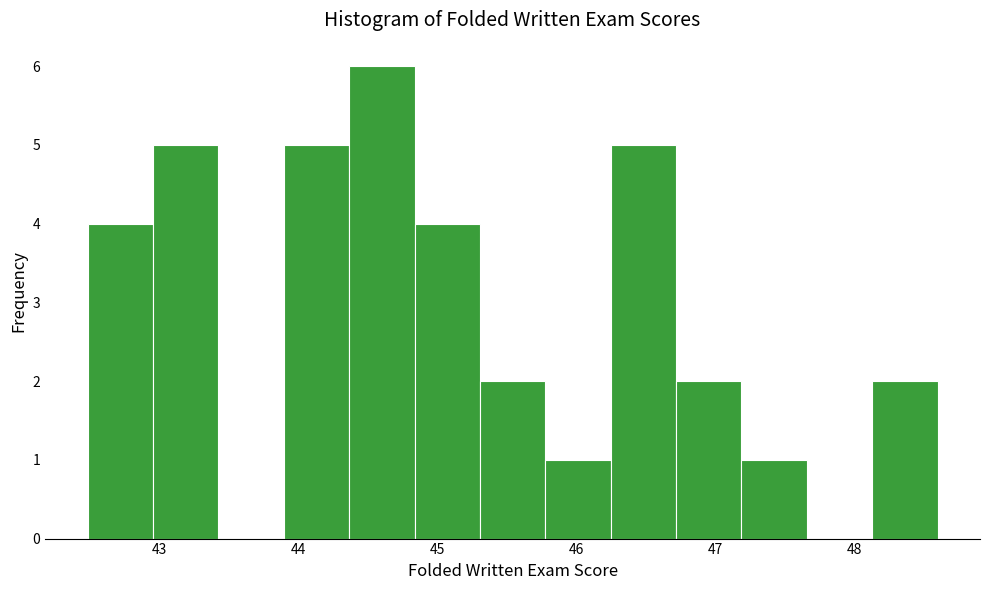

Which range on the x-axis has the tallest bar?

44.4 to 44.8